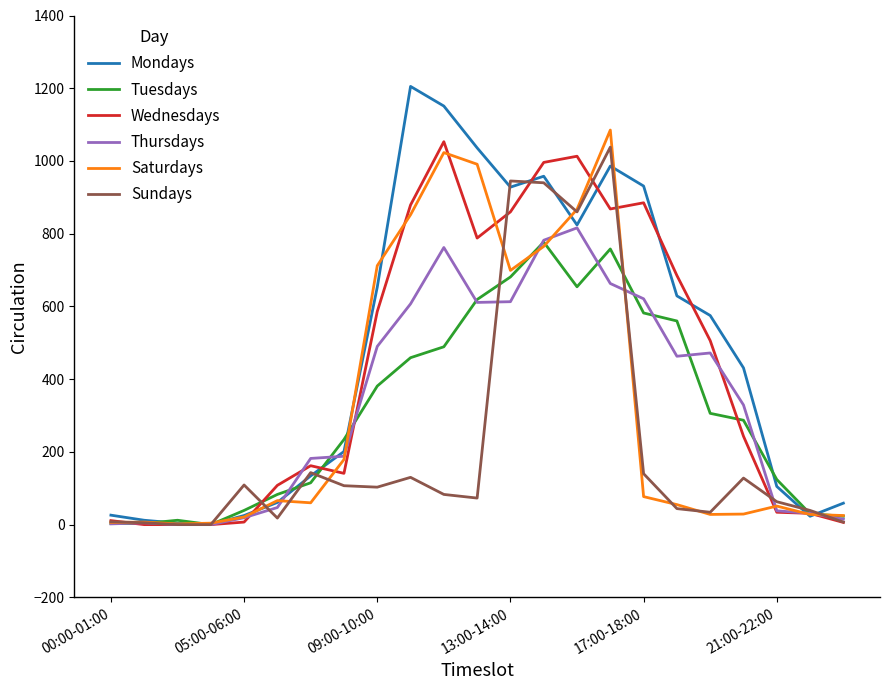

What is the greatest value displayed?

1205